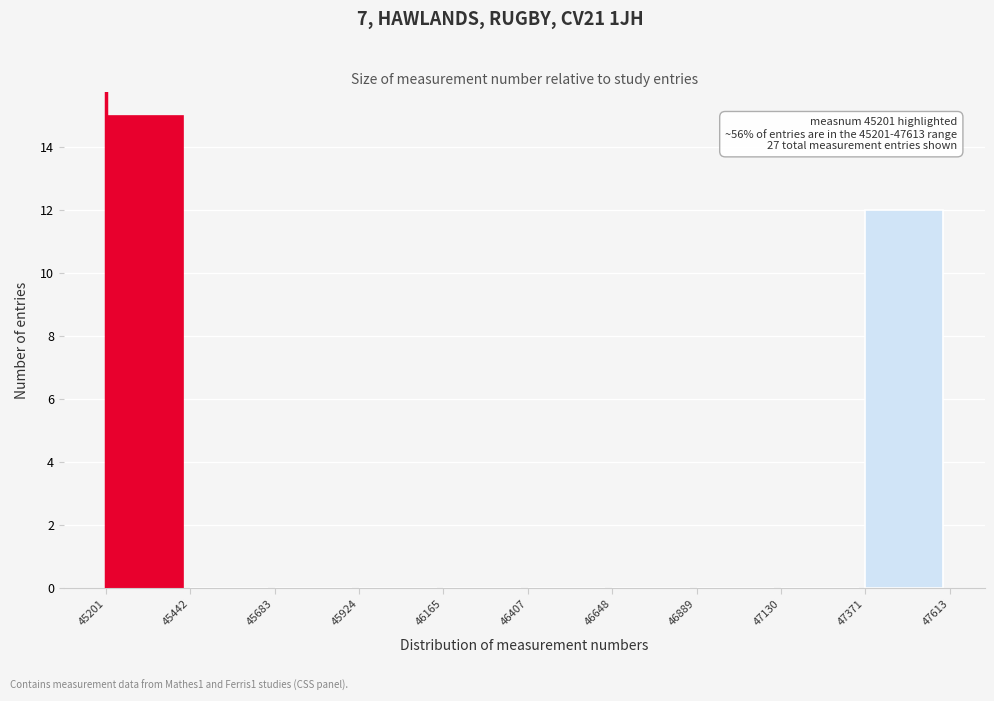

Which range on the x-axis has the tallest bar?

45201 to 45442